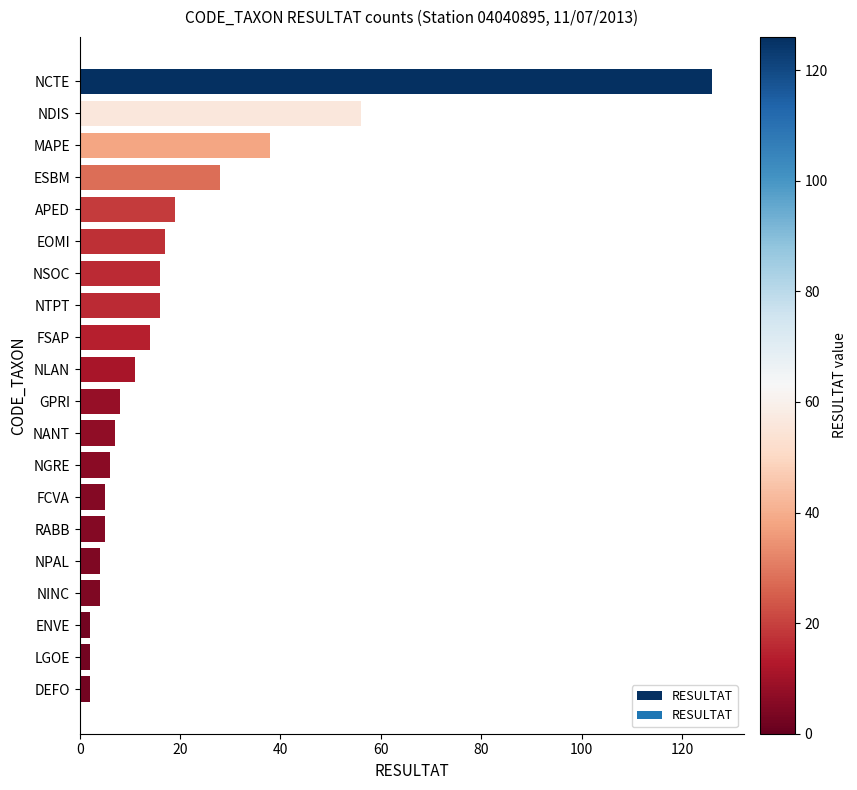

What is the average value?

19